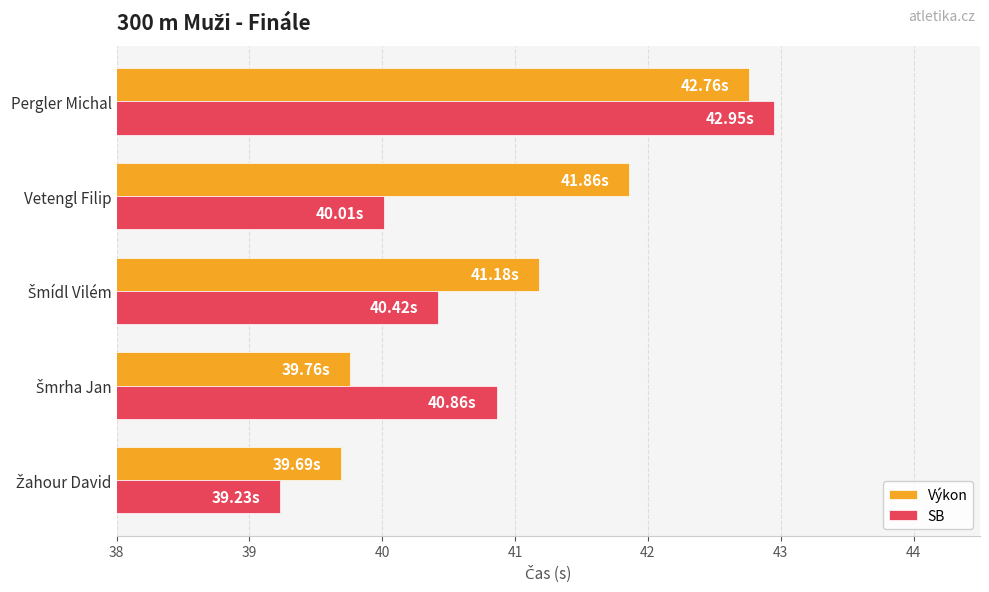

At which category is the sum across all series the highest?

Pergler Michal